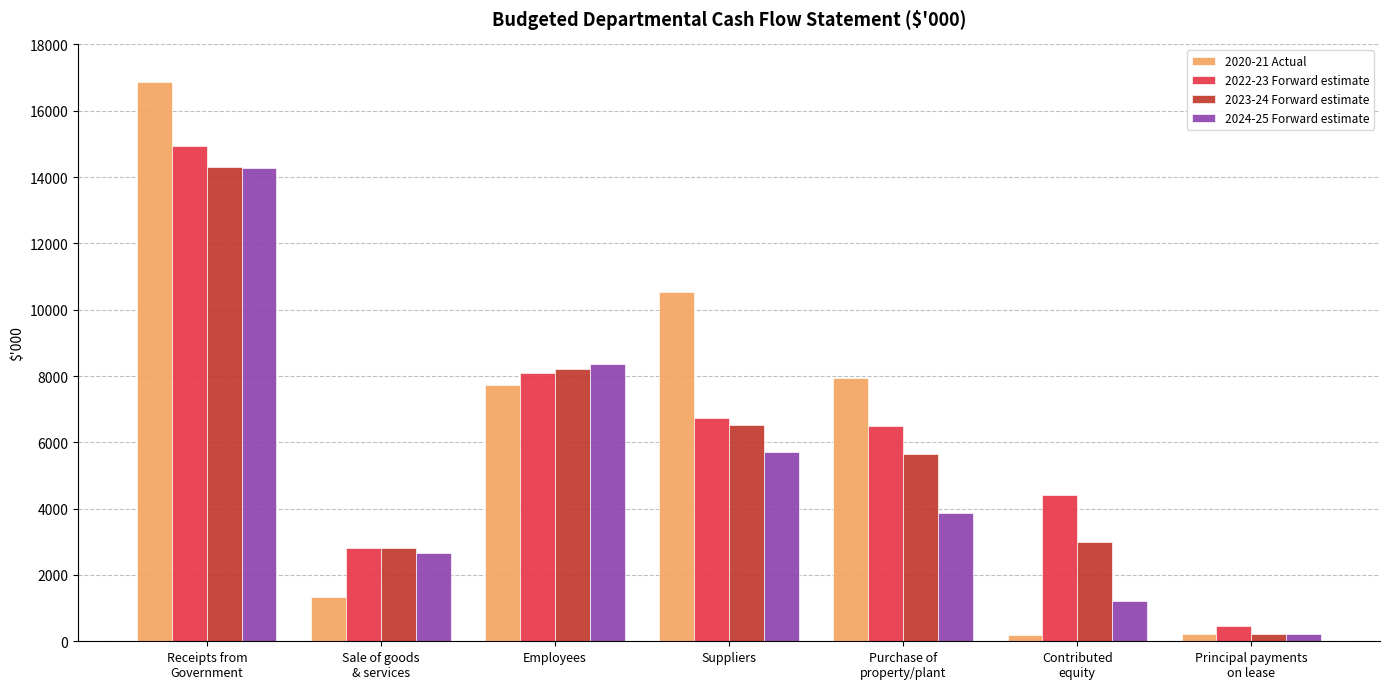

What is the spread (max minus min) of values at Receipts from
Government?

2593